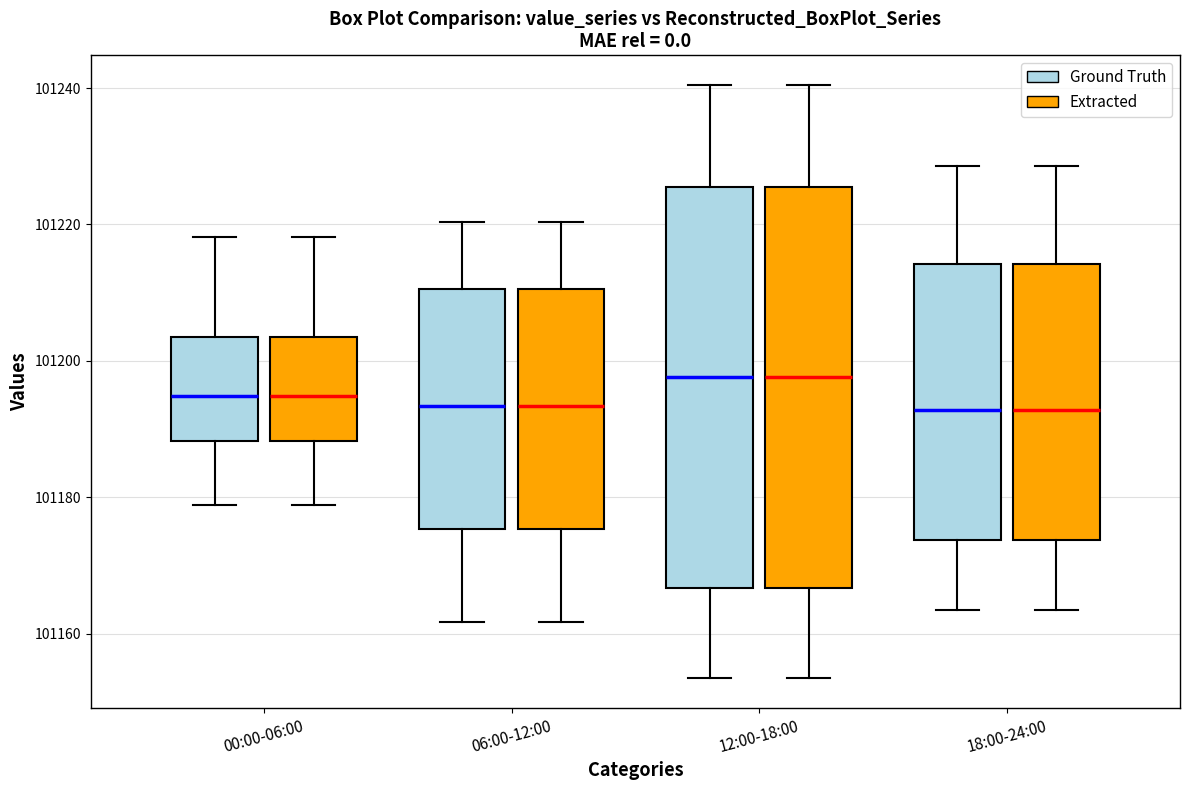

Reading left to right, transcribe this box plot: for each box, give where its median line is, the range the box spans, and where its two whiskers end, as read against the y-axis. The values are not printed on the chart, so give them approximately, as read against the axis.

00:00-06:00 (Ground Truth): median 101194, box 101188 to 101204, whiskers 101178 to 101218
00:00-06:00 (Extracted): median 101194, box 101188 to 101204, whiskers 101178 to 101218
06:00-12:00 (Ground Truth): median 101194, box 101176 to 101210, whiskers 101162 to 101220
06:00-12:00 (Extracted): median 101194, box 101176 to 101210, whiskers 101162 to 101220
12:00-18:00 (Ground Truth): median 101198, box 101166 to 101226, whiskers 101154 to 101240
12:00-18:00 (Extracted): median 101198, box 101166 to 101226, whiskers 101154 to 101240
18:00-24:00 (Ground Truth): median 101192, box 101174 to 101214, whiskers 101164 to 101228
18:00-24:00 (Extracted): median 101192, box 101174 to 101214, whiskers 101164 to 101228